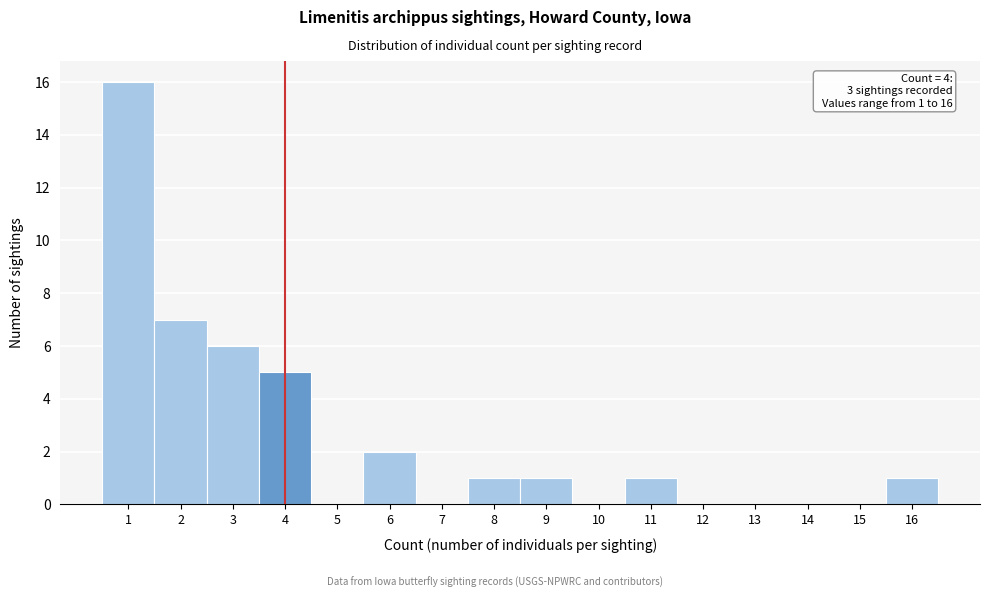

Which range on the x-axis has the tallest bar?

0.5 to 1.5